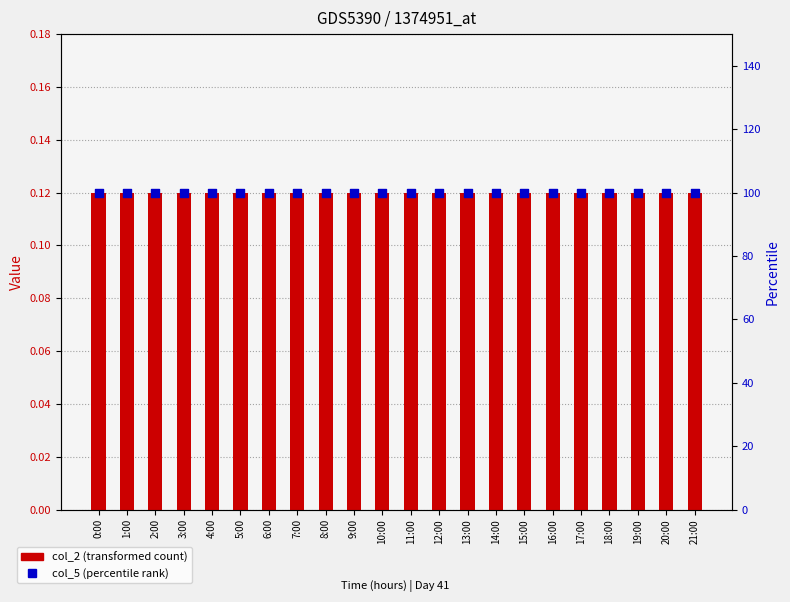

Which series reaches the minimum Y coordinate?

col_2 (transformed count)